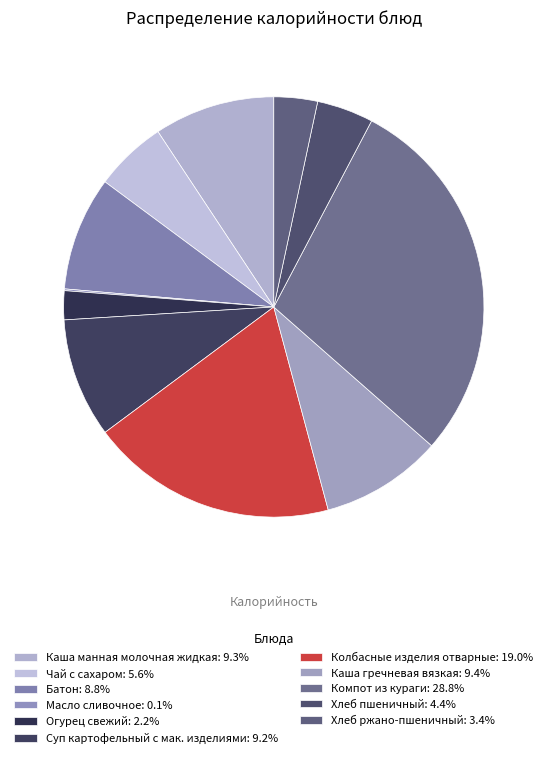

Approximately how many times larger is the value at Чай с сахаром compared to Батон?

0.6